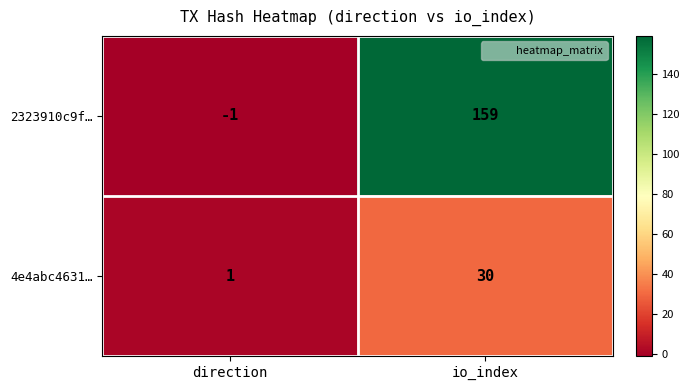

What is the average value of the 2323910c9f… series?

79